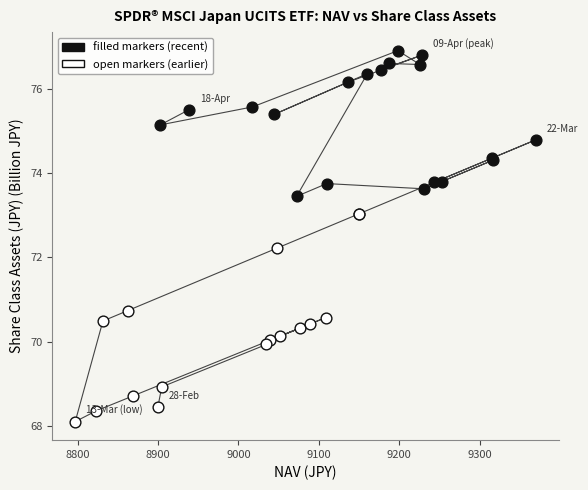

Which series contains the highest Y value?

filled markers (recent)